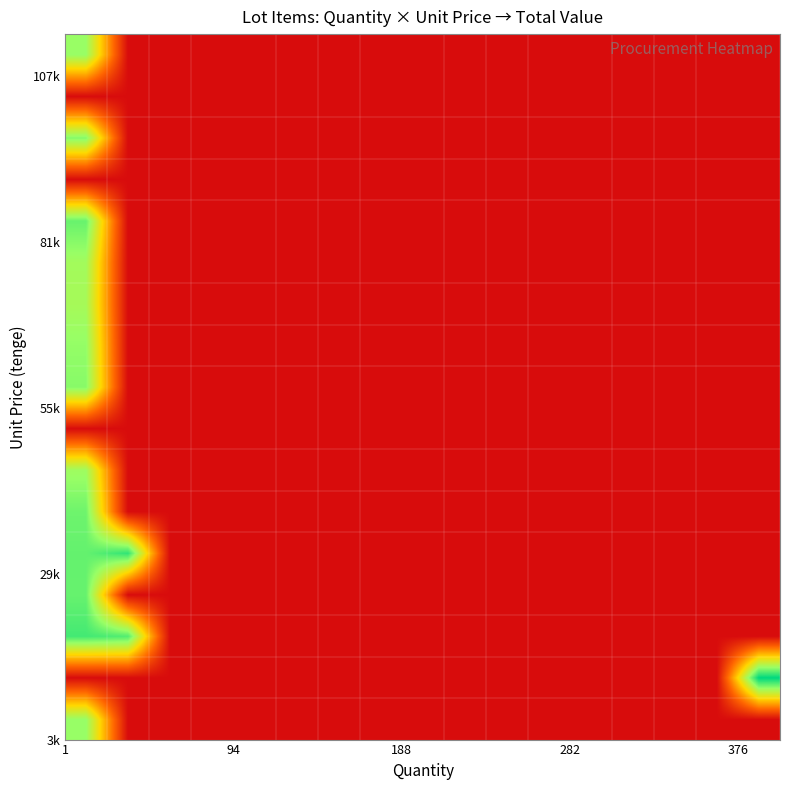

How many distinct data groups are displayed?

17